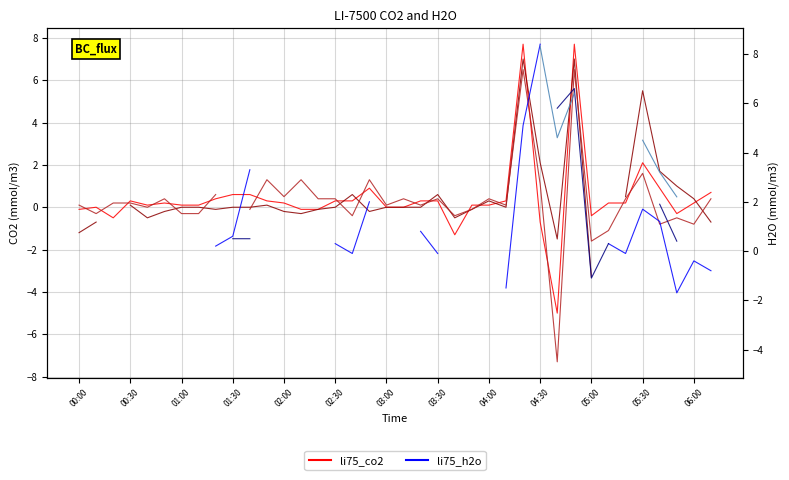

At which category does li75_h2o (2.121) reach its first local valley?

28